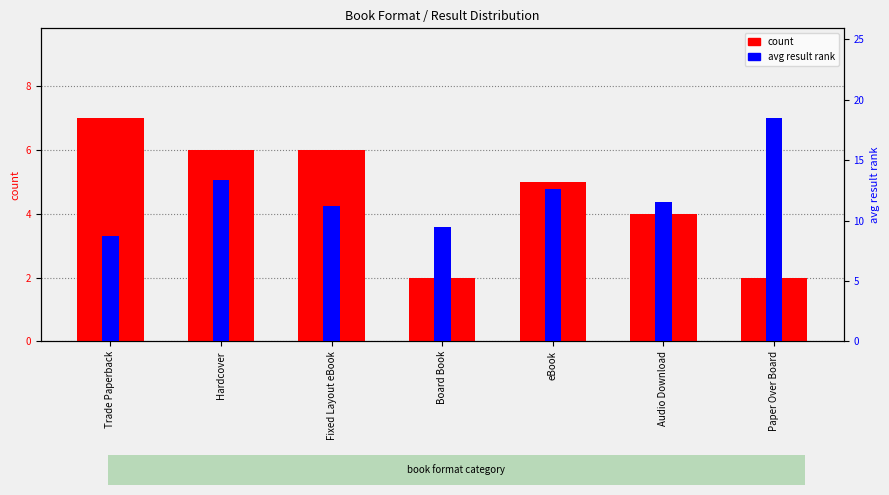

What is the difference between the count values at Board Book and Fixed Layout eBook?

4.0